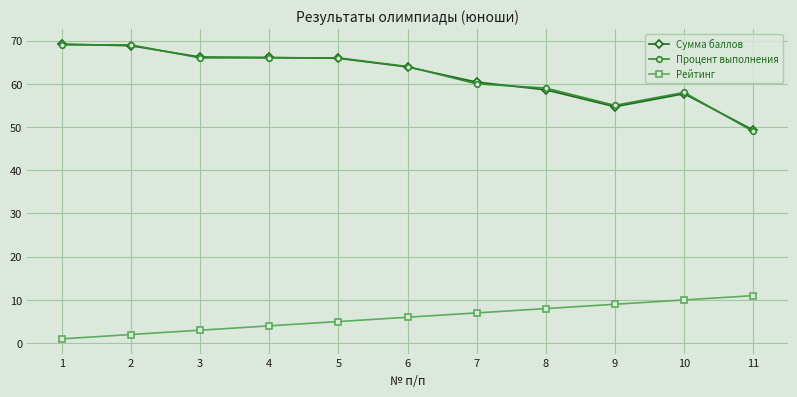

How many lines are shown in the chart?

3